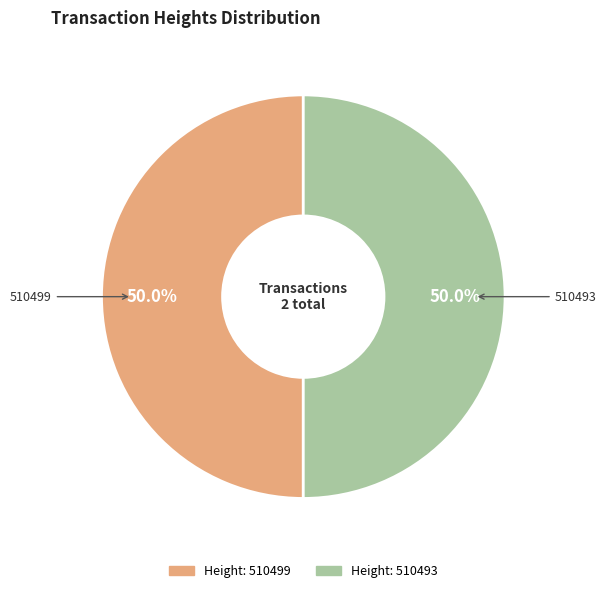

How many segments does this pie chart have?

2